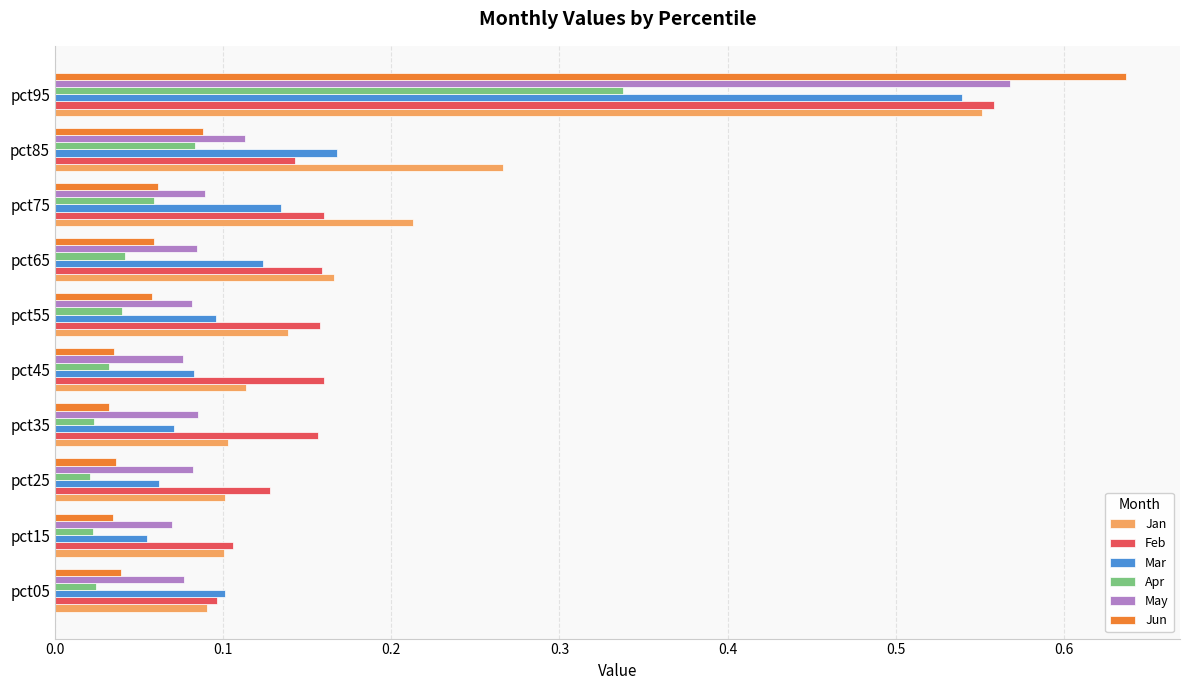

The value of May at pct45 is 0.0. True or false?

False